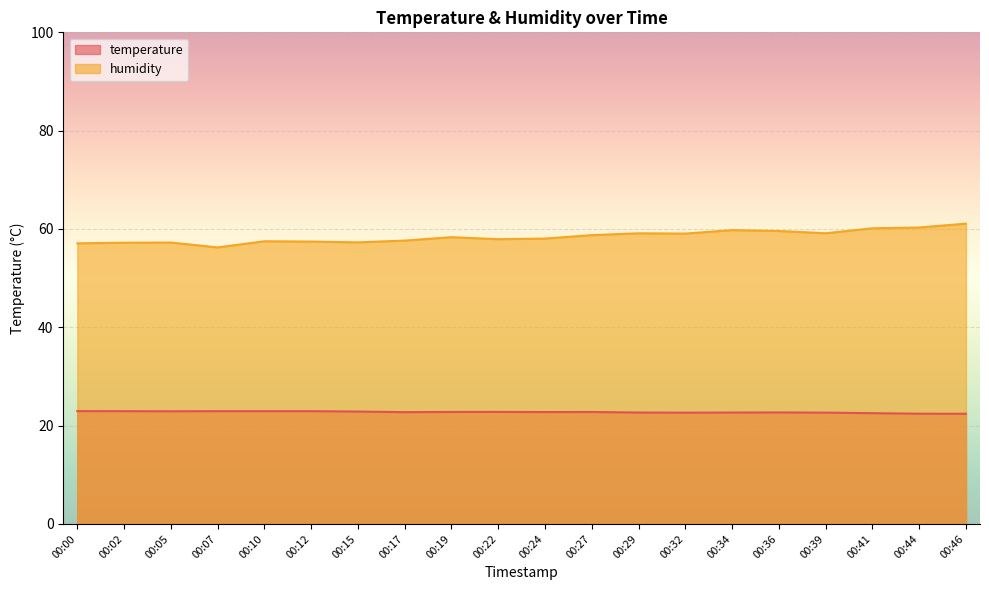

What is the total value across all series at 00:02?

80.2